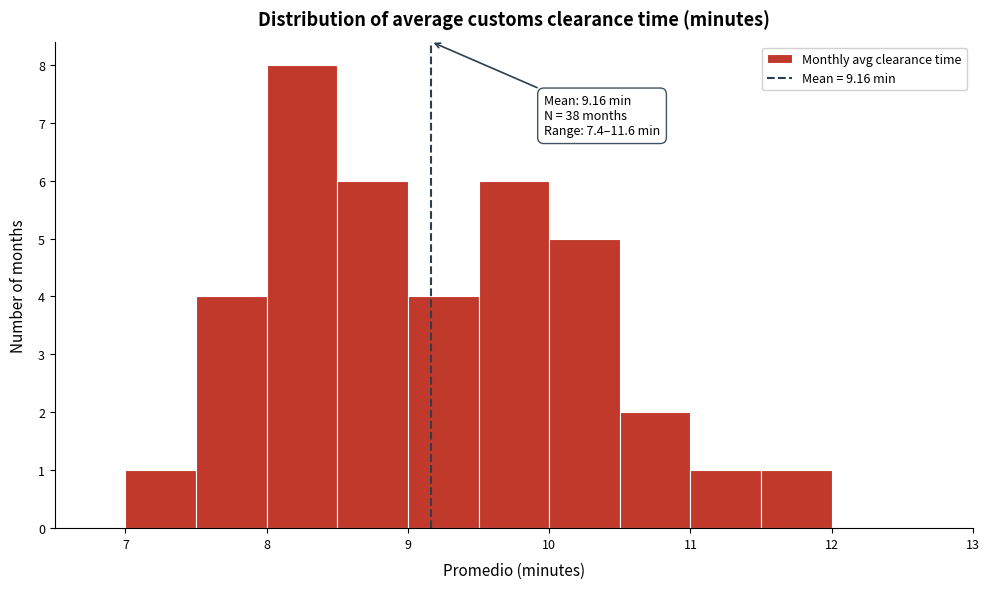

Over which range of the x-axis is the bar tallest?

8.0 to 8.5